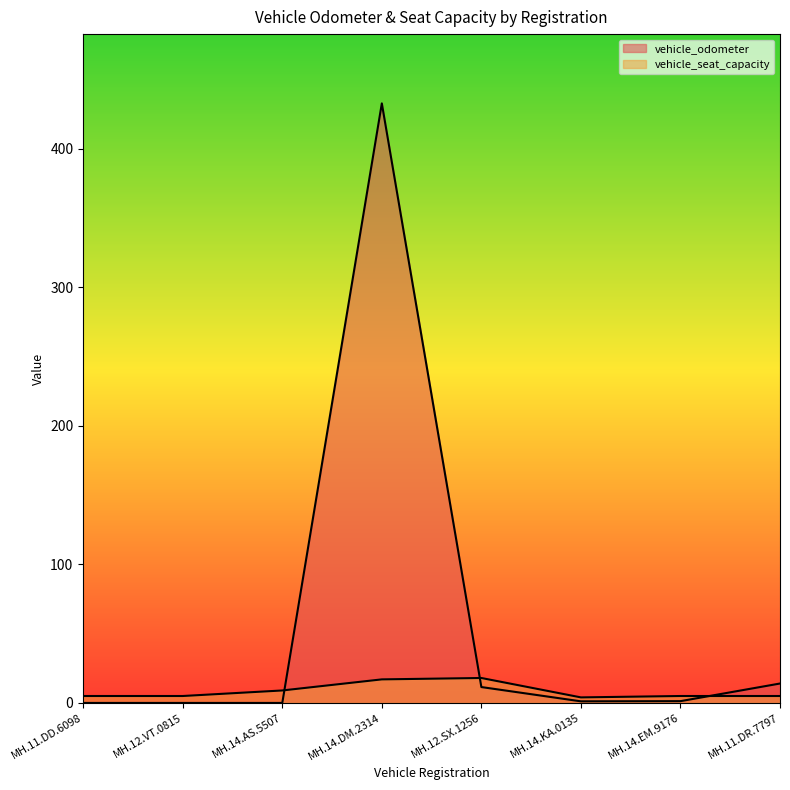

Which series has the largest total across all categories?

vehicle_odometer